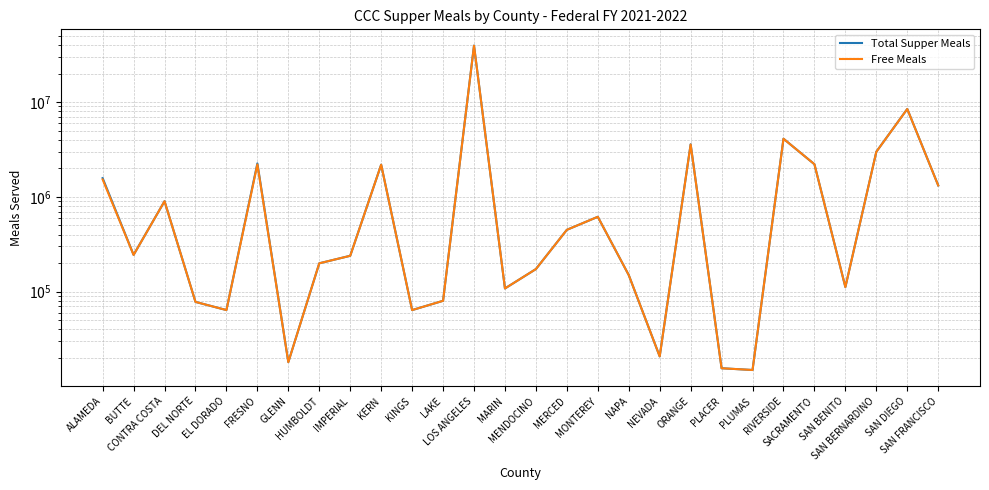

Is it true that Free Meals equals 2989554 at SAN BERNARDINO?

True